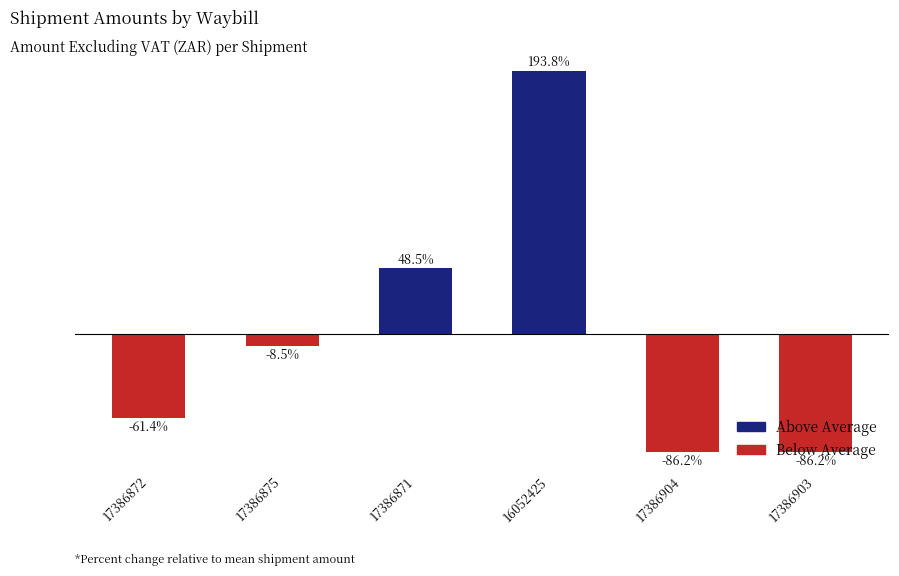

Does the chart contain any negative values?

Yes